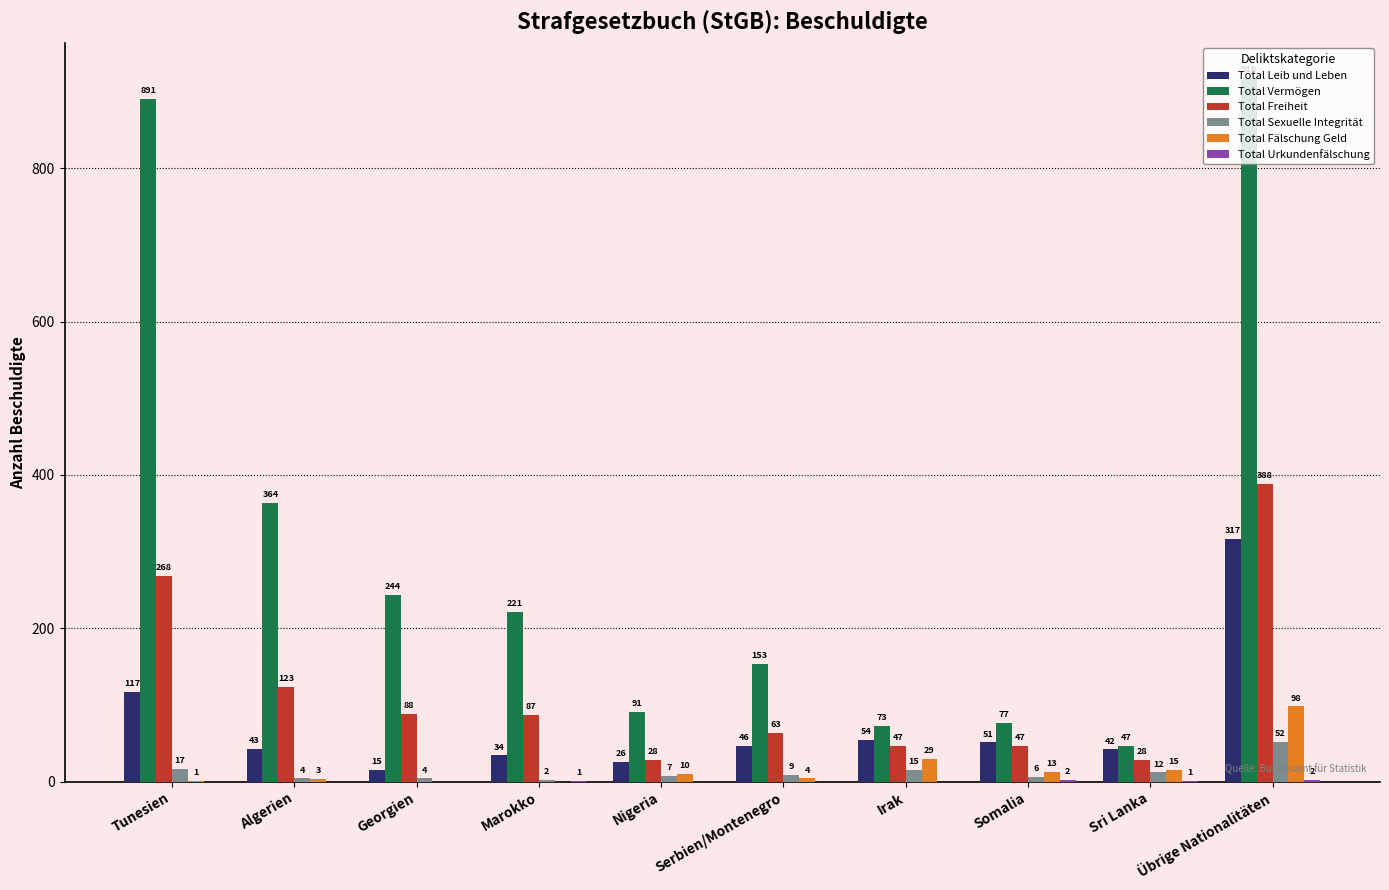

How many data points does each series have?

10